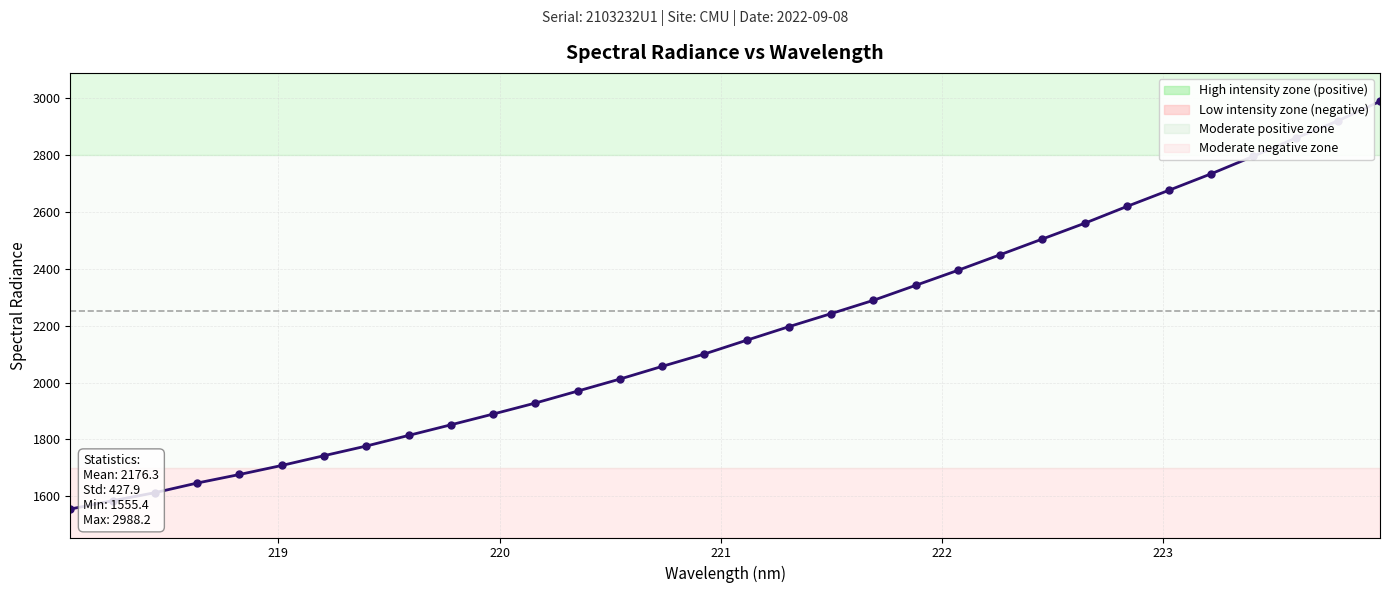

What is the maximum value shown in the chart?

2988.2